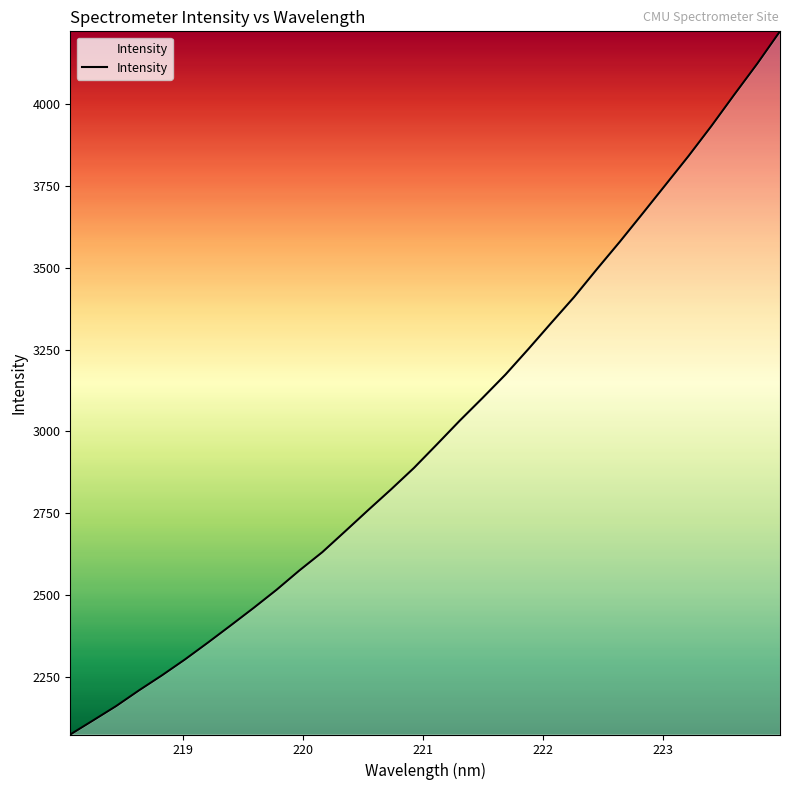

True or false: the data has more than 0 interior local peaks.

False